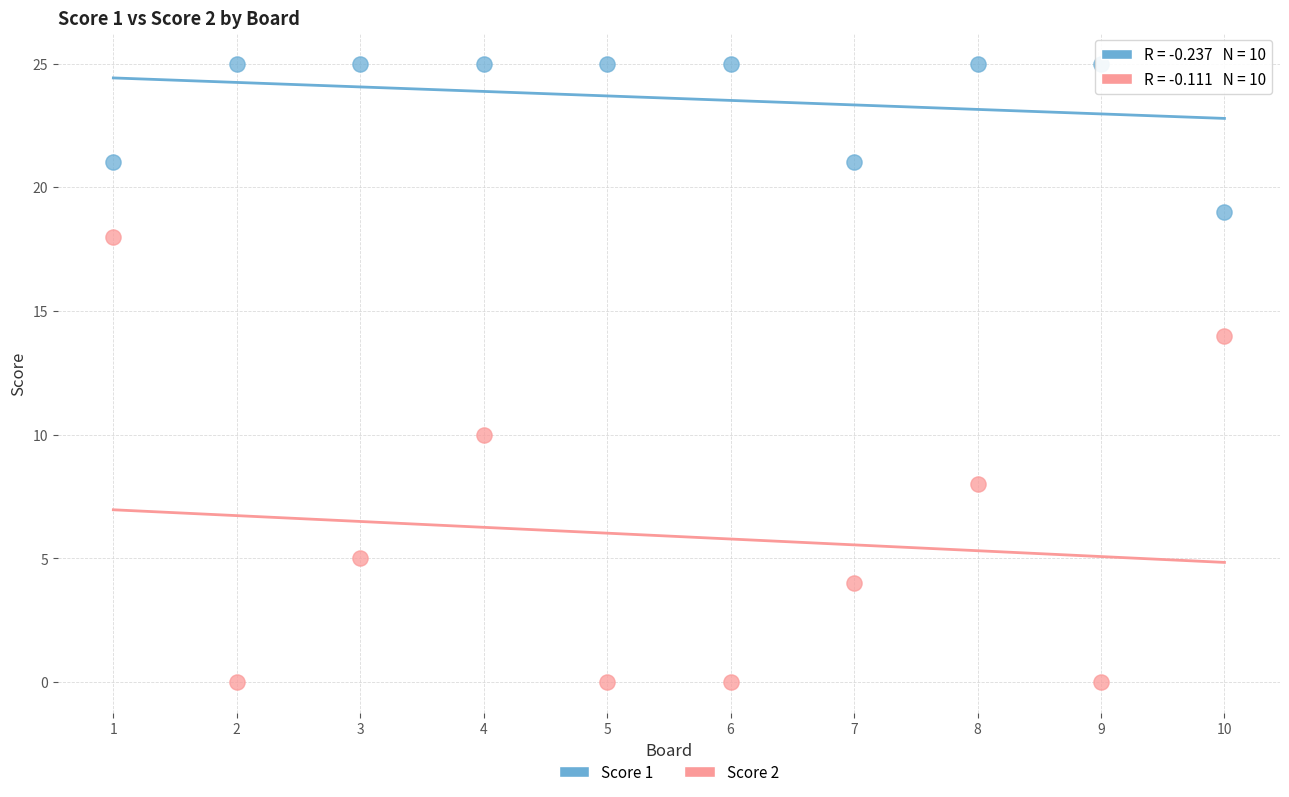

Across all data points, what is the range of X values (max minus min)?

9